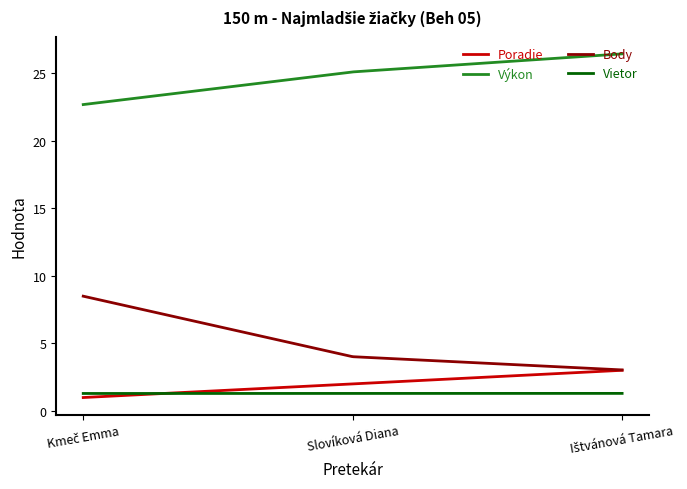

What is the minimum value for Výkon?

22.7